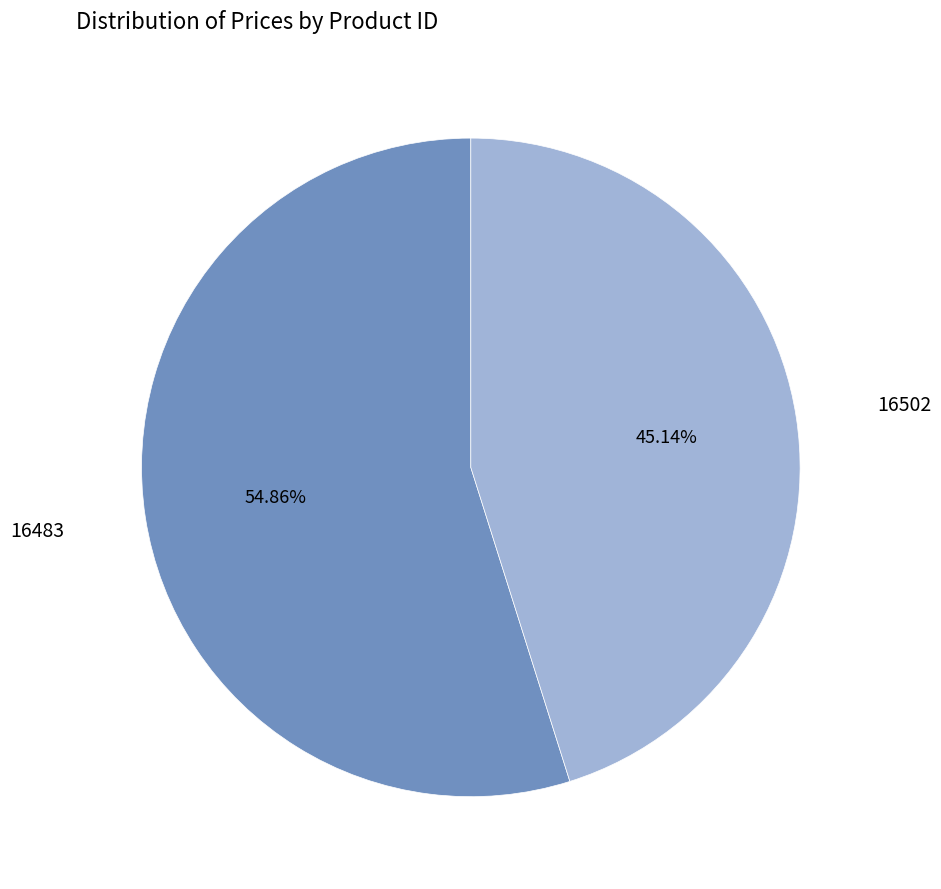

Does any single category account for the majority?

Yes